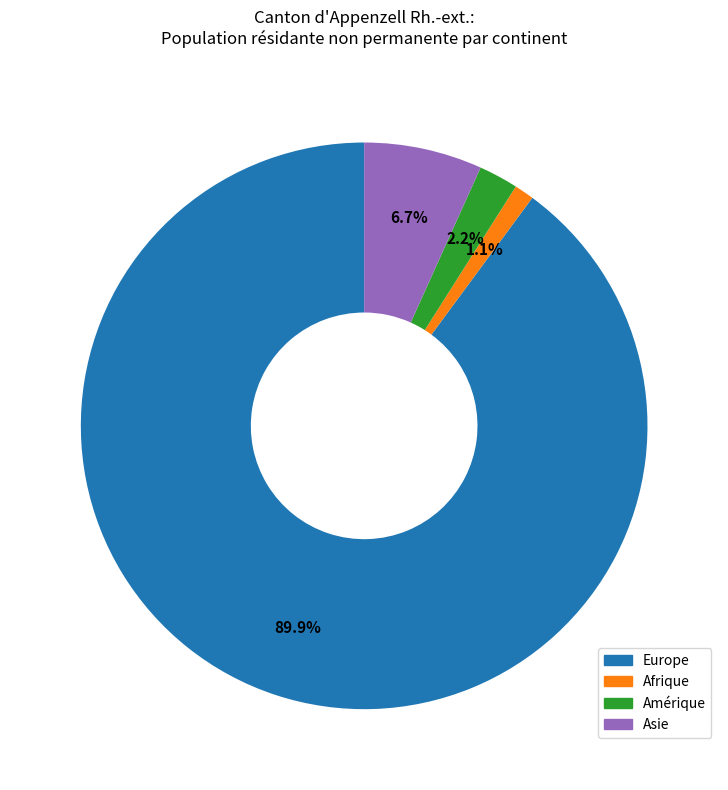

Is there any slice that represents more than half of the pie?

Yes